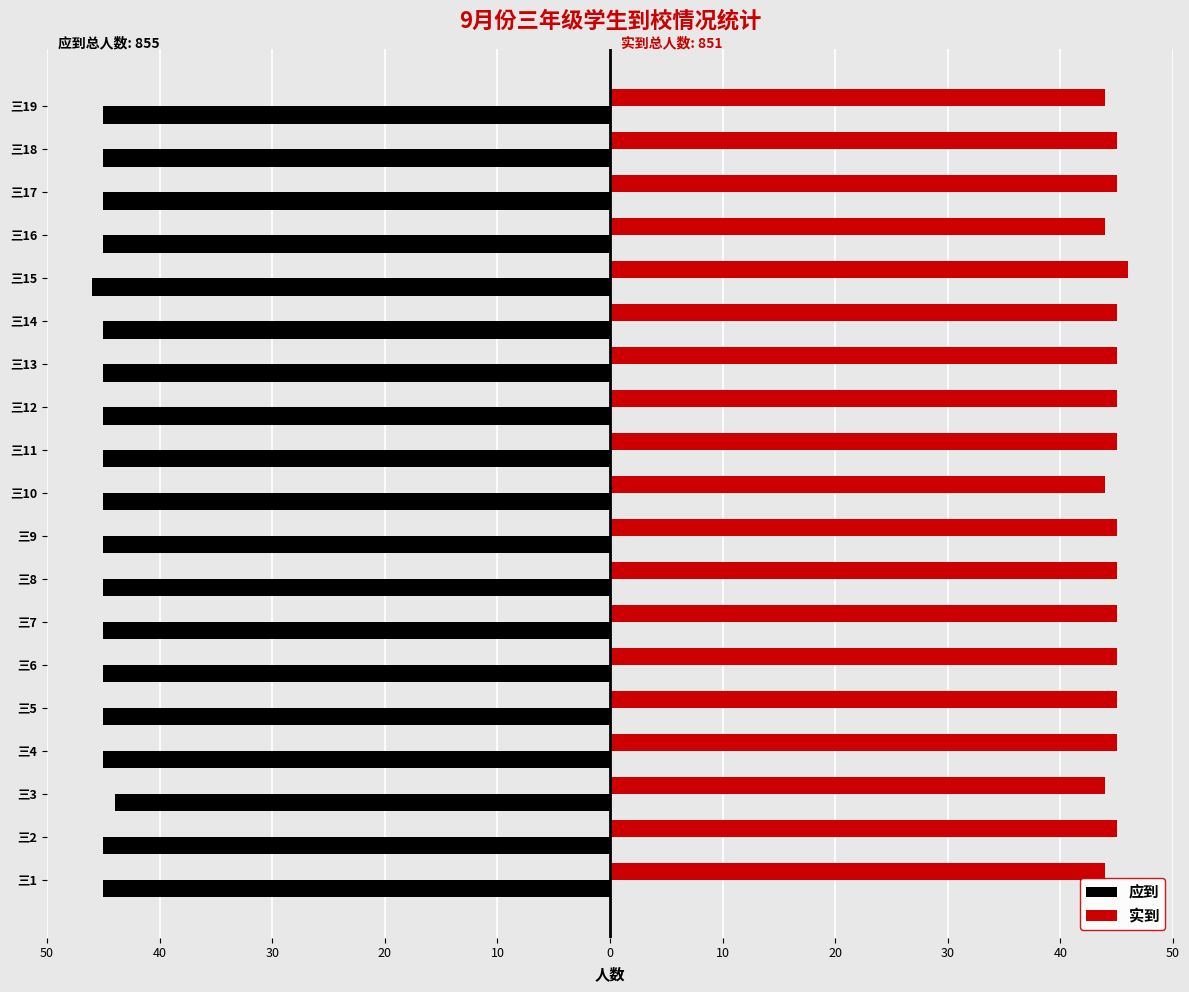

What are all the series names shown in the legend?

应到, 实到